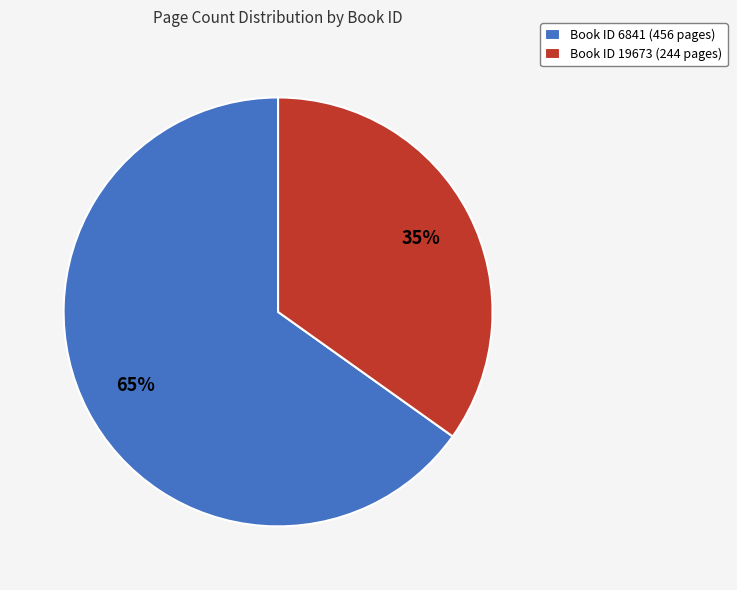

To the nearest percent, what is the combined percentage of Book ID 6841 (456 pages) and Book ID 19673 (244 pages)?

100%